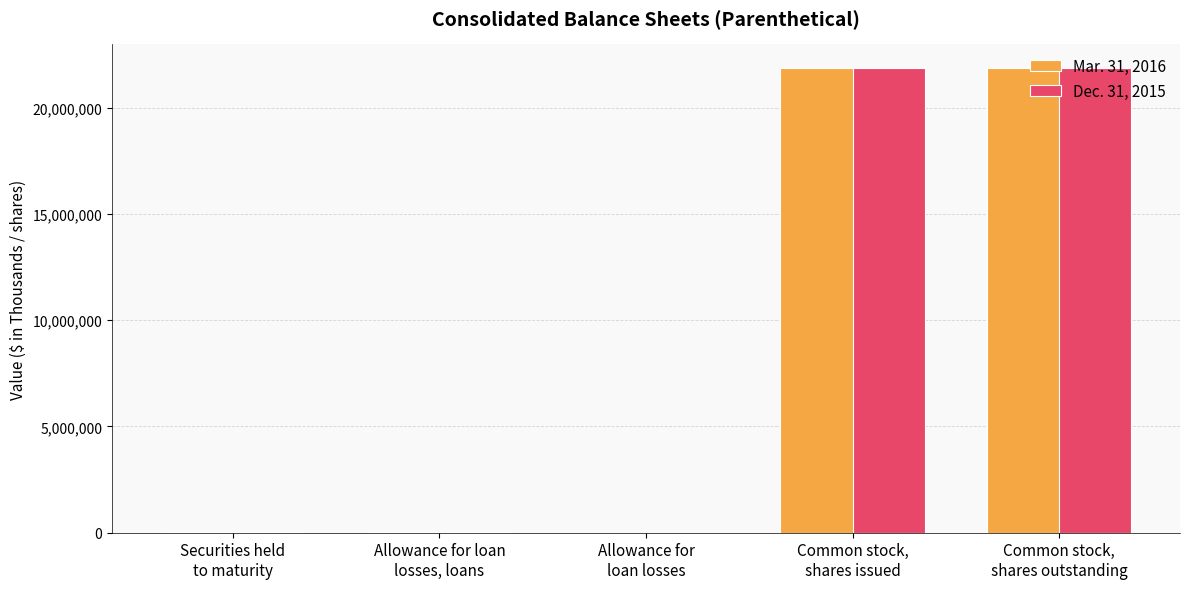

What are all the series names shown in the legend?

Mar. 31, 2016, Dec. 31, 2015